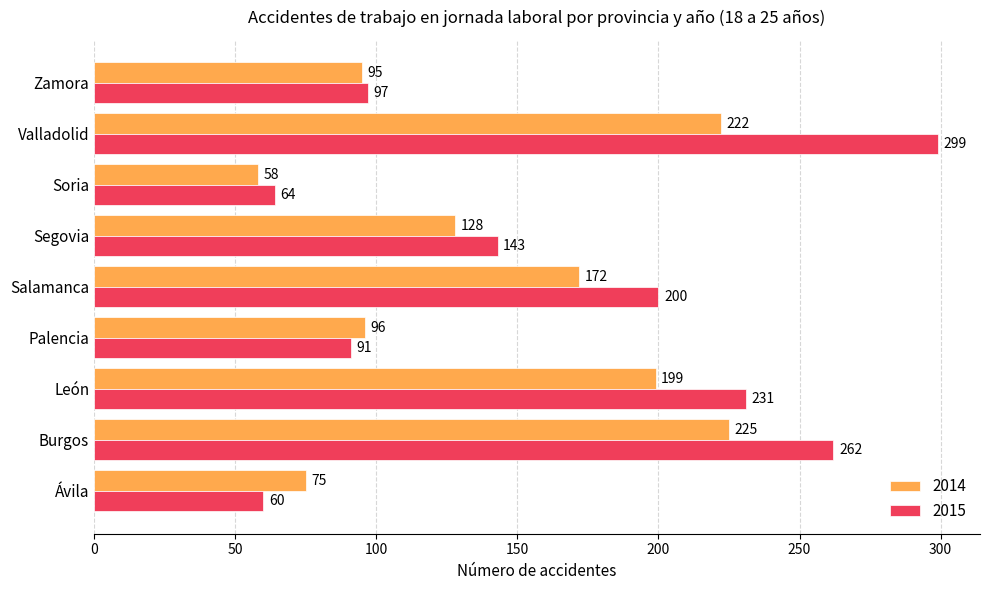

At Segovia, list the series in order from smallest to largest.

2014, 2015